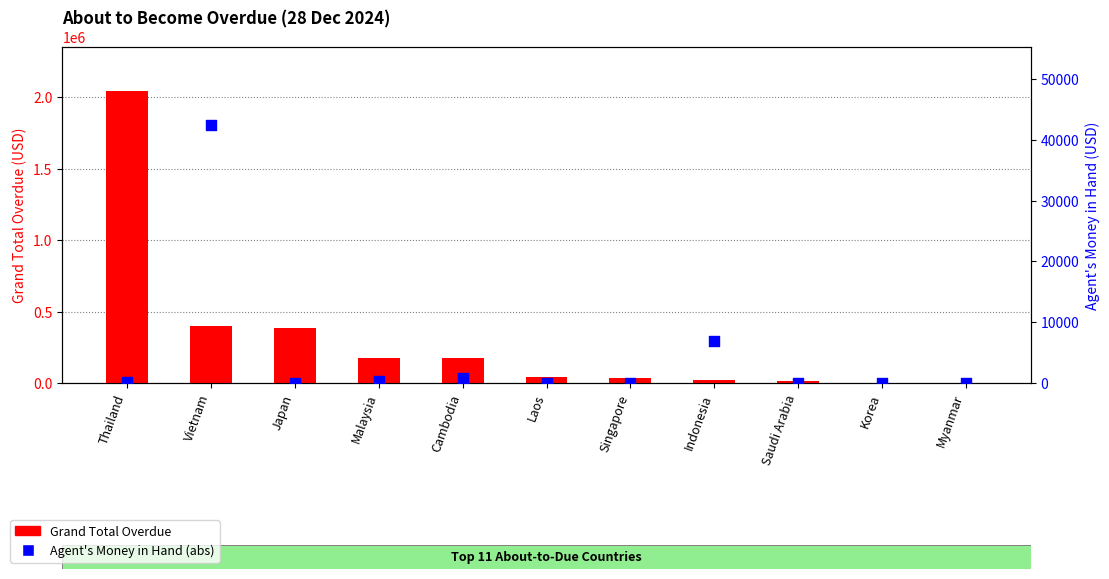

Which series has the largest total across all categories?

Grand Total Overdue